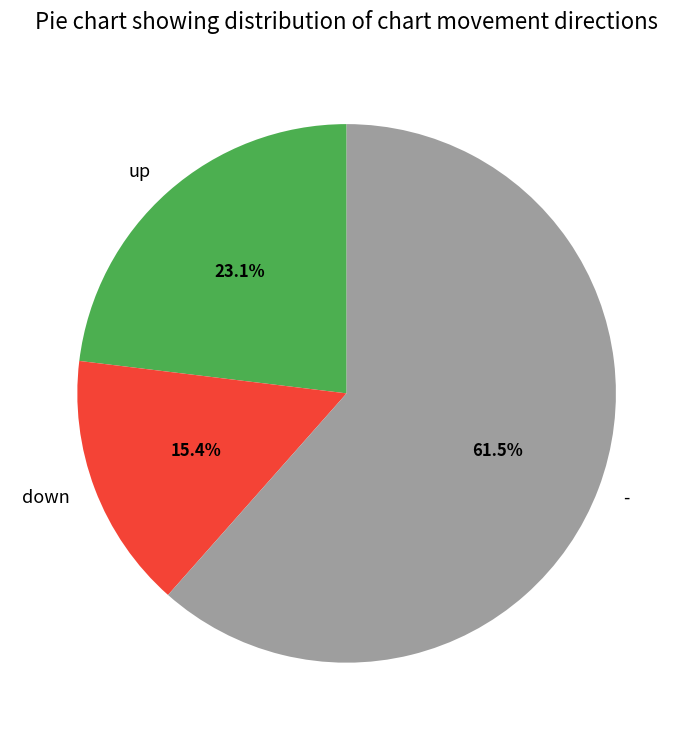

To the nearest percent, what is the difference between the largest and smallest slice percentages?

46%